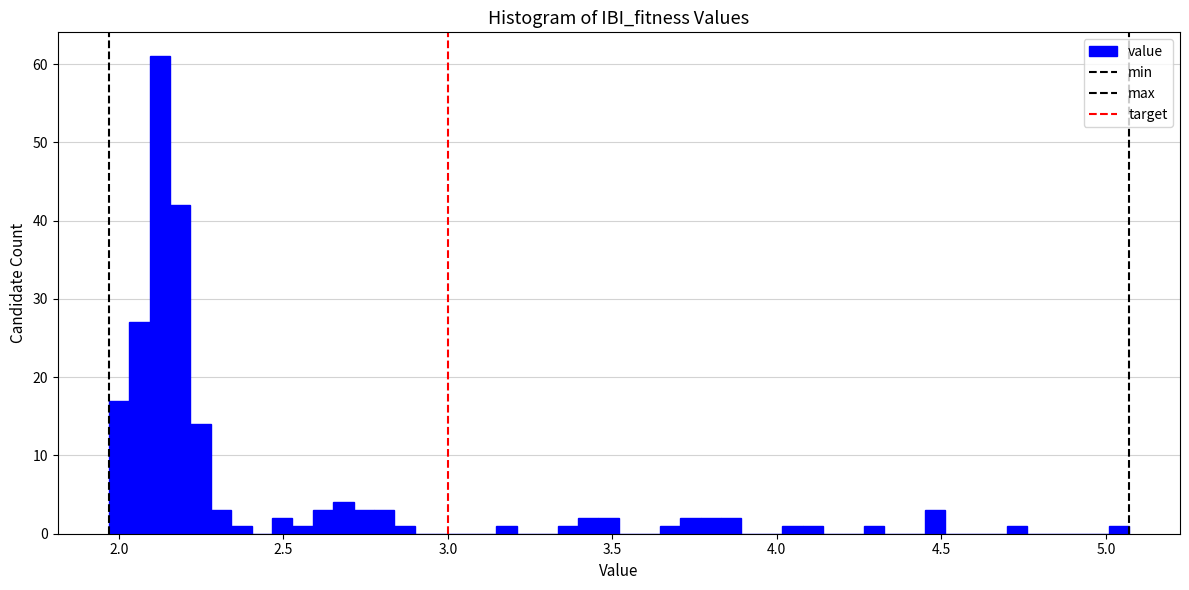

Read against the x-axis, roughly where is the centre of the tallest bar?

2.15